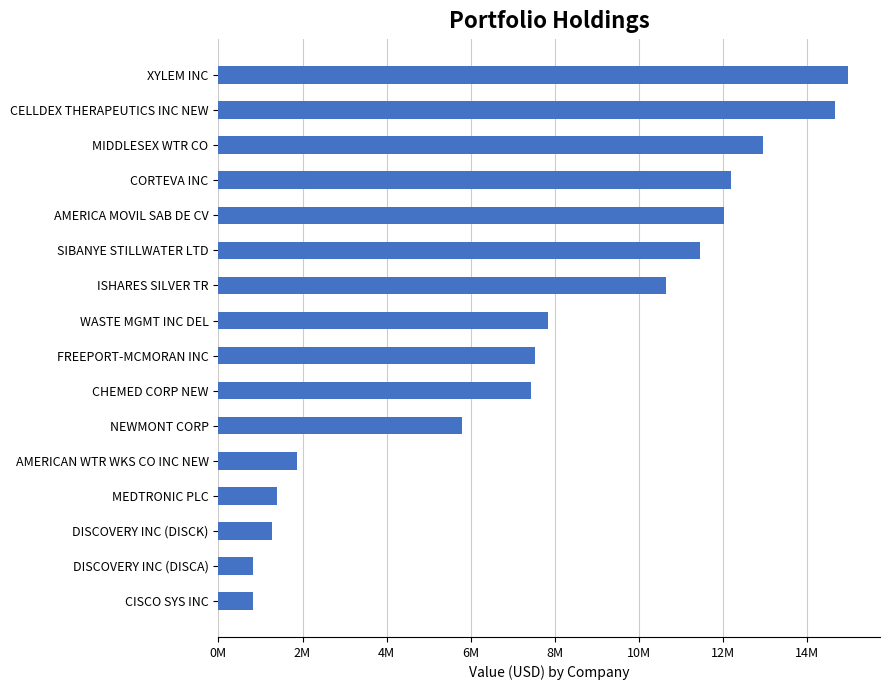

Are the bars horizontal?

Yes